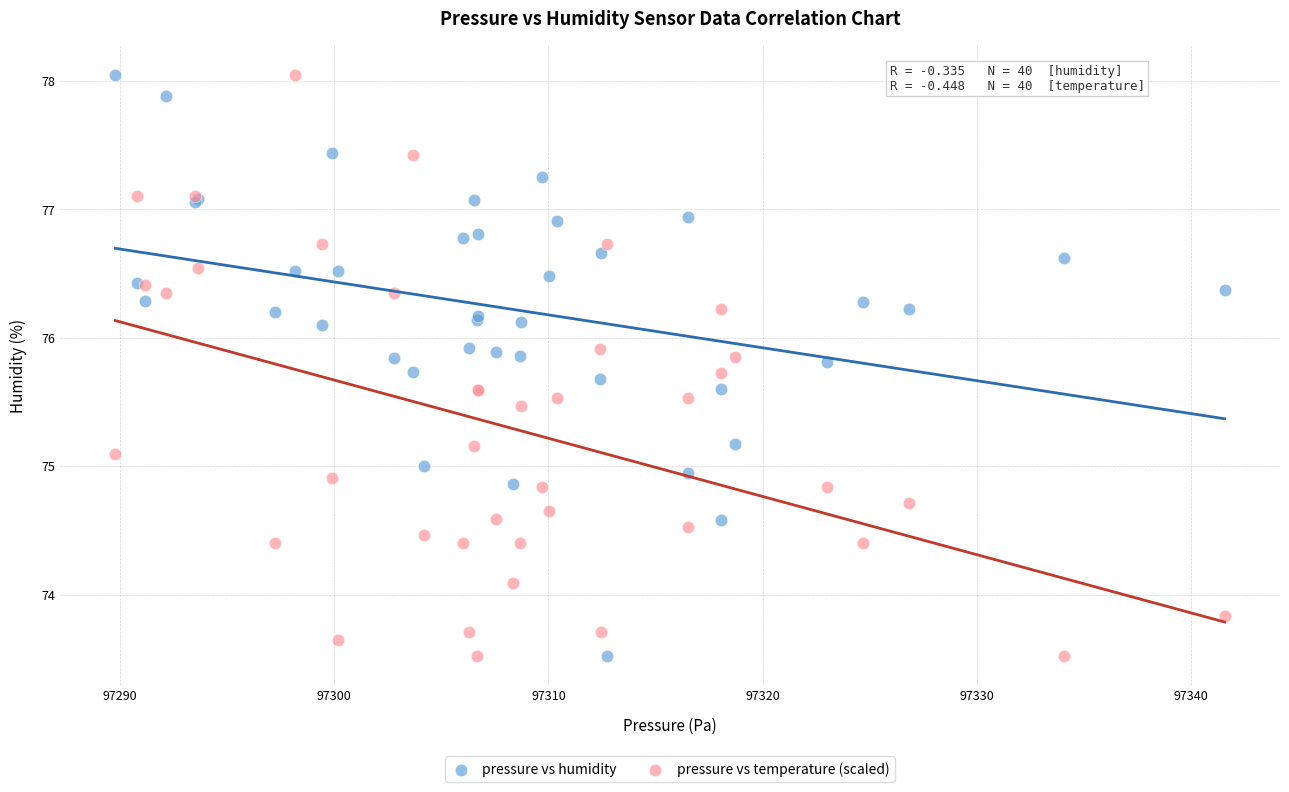

What is the X range (max minus min) for the scatter plot?

51.8